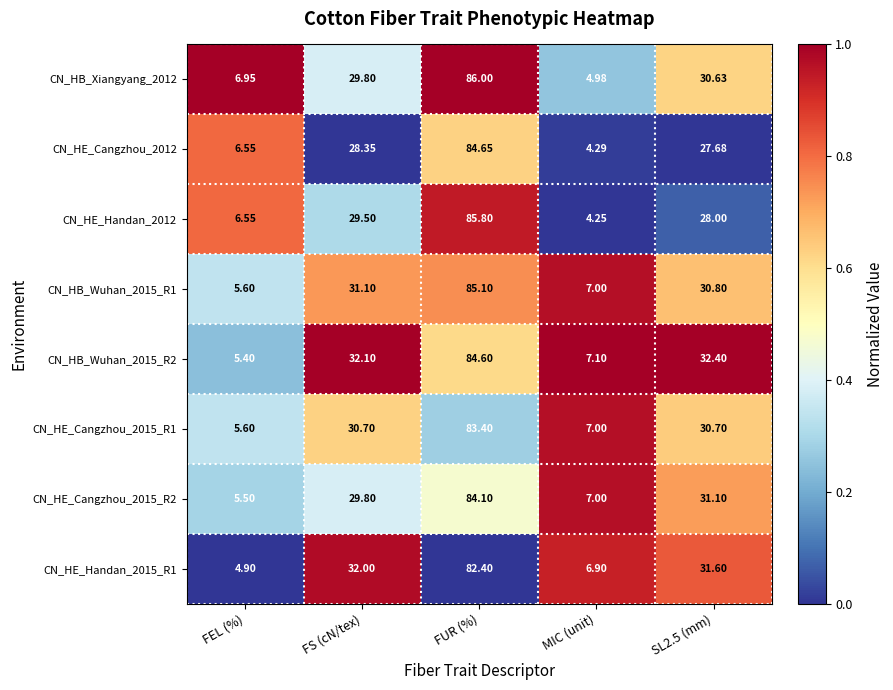

What is the maximum value shown in the chart?

86.0